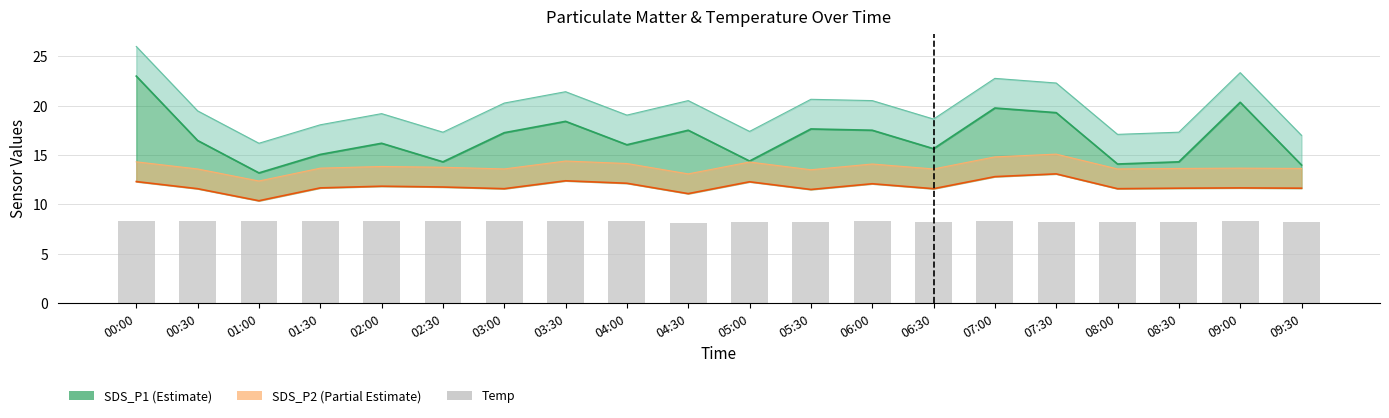

Is it true that SDS_P2 (Partial Estimate) equals 11.7 at 09:30?

True